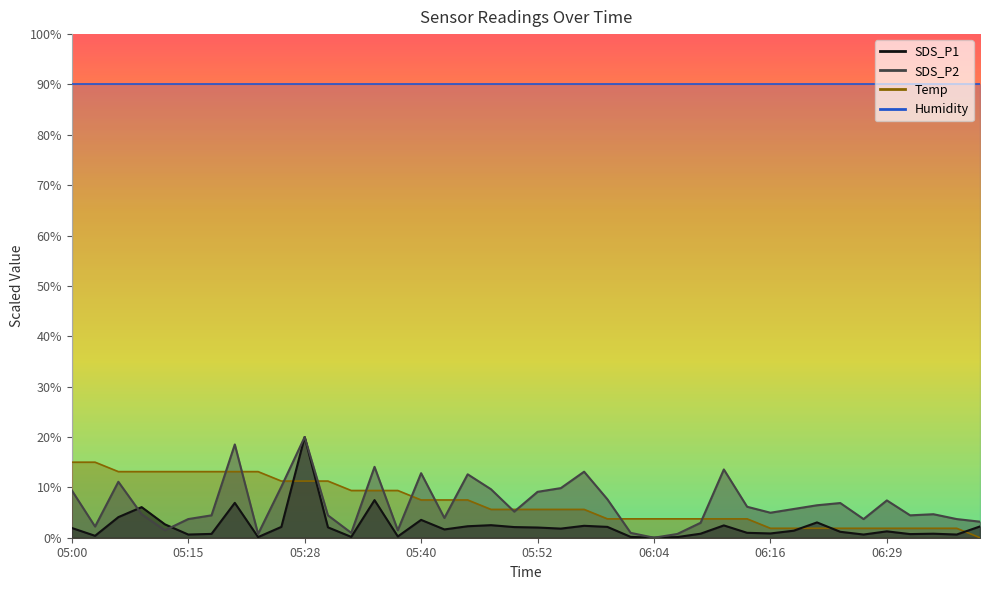

At which label is SDS_P2 closest to 10?

05:25